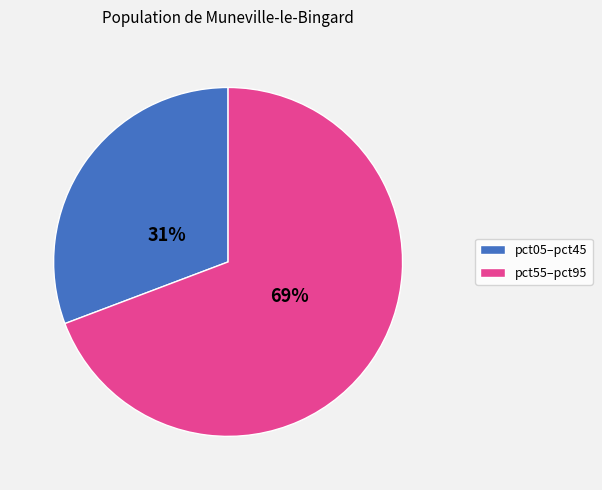

To the nearest percent, what is the difference between the largest and smallest slice percentages?

38%